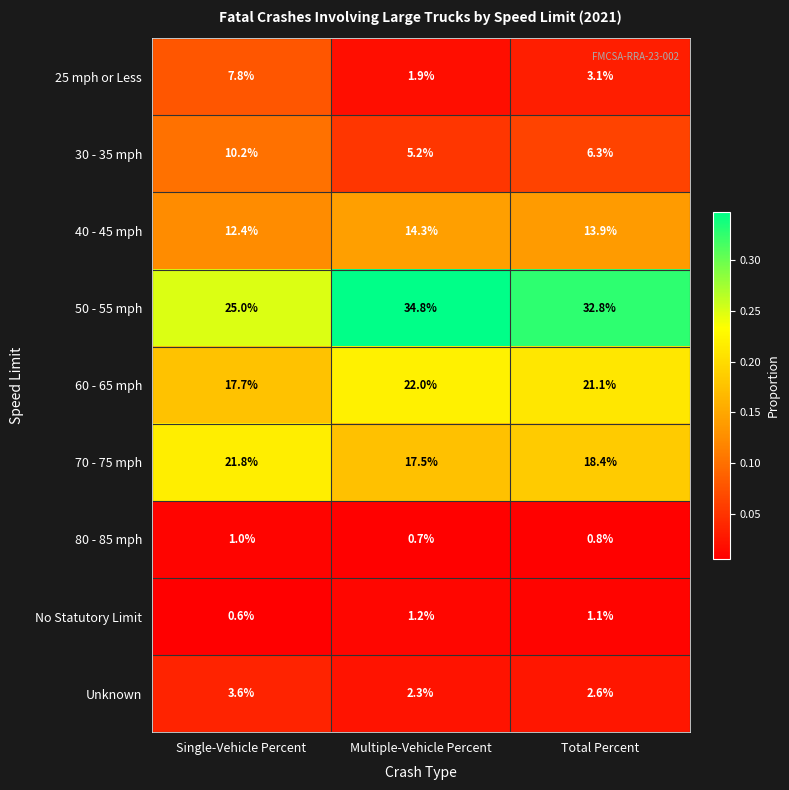

Reading left to right, what are all the values shown in this chart?

25 mph or Less: Single-Vehicle Percent=7.8	Multiple-Vehicle Percent=1.9	Total Percent=3.1
30 - 35 mph: Single-Vehicle Percent=10.2	Multiple-Vehicle Percent=5.2	Total Percent=6.3
40 - 45 mph: Single-Vehicle Percent=12.4	Multiple-Vehicle Percent=14.3	Total Percent=13.9
50 - 55 mph: Single-Vehicle Percent=25.0	Multiple-Vehicle Percent=34.8	Total Percent=32.8
60 - 65 mph: Single-Vehicle Percent=17.7	Multiple-Vehicle Percent=22.0	Total Percent=21.1
70 - 75 mph: Single-Vehicle Percent=21.8	Multiple-Vehicle Percent=17.5	Total Percent=18.4
80 - 85 mph: Single-Vehicle Percent=1.0	Multiple-Vehicle Percent=0.7	Total Percent=0.8
No Statutory Limit: Single-Vehicle Percent=0.6	Multiple-Vehicle Percent=1.2	Total Percent=1.1
Unknown: Single-Vehicle Percent=3.6	Multiple-Vehicle Percent=2.3	Total Percent=2.6